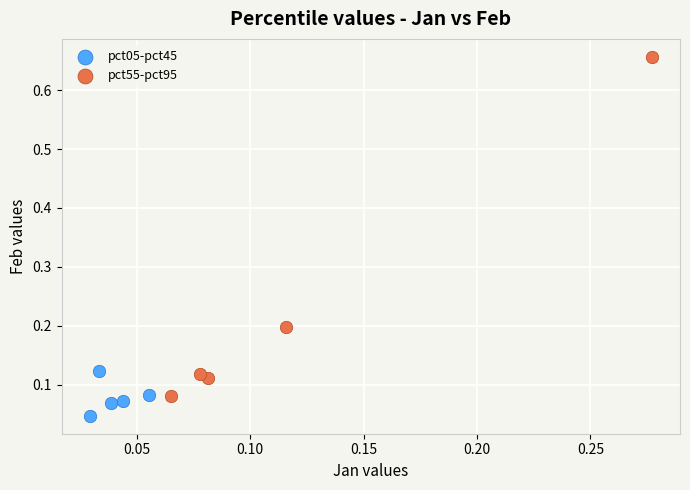

Which series has the largest Y range (max minus min)?

pct55-pct95